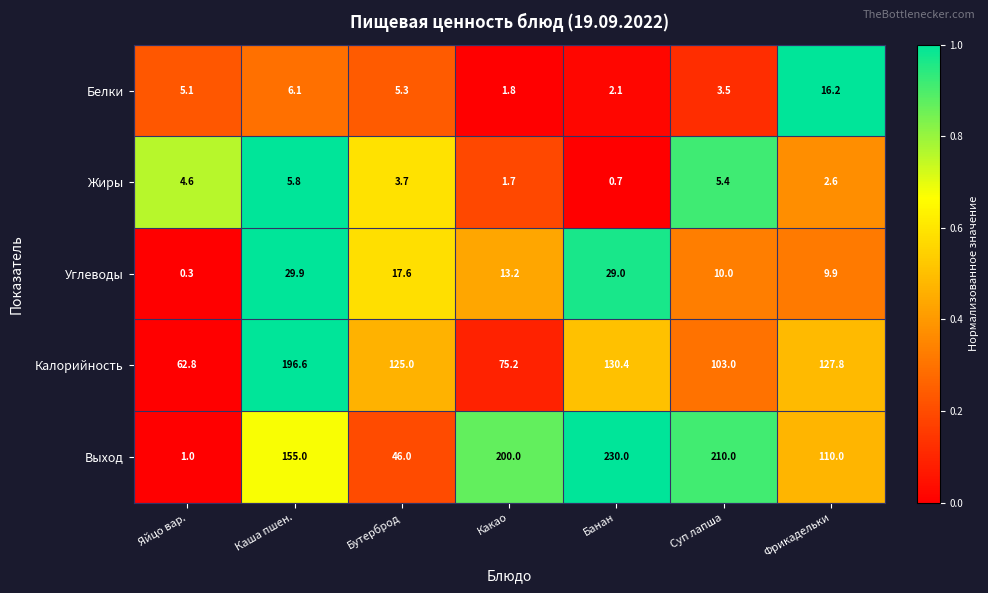

What is the maximum value shown in the chart?

230.0